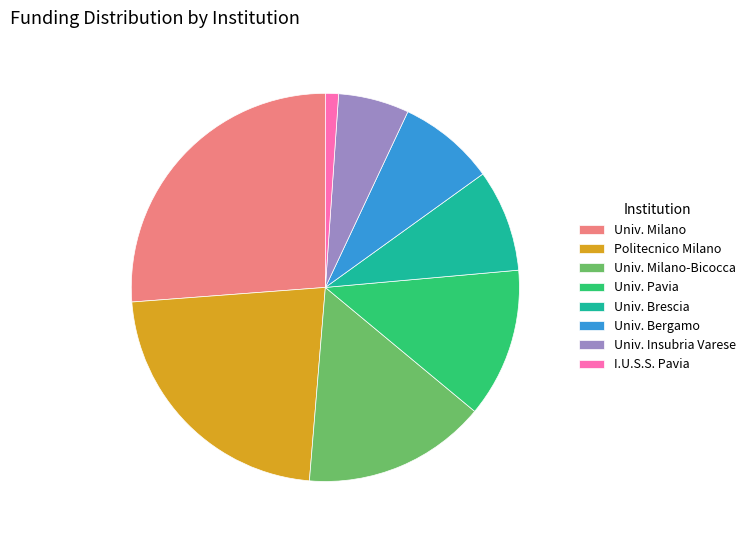

Which slice is the largest?

Univ. Milano